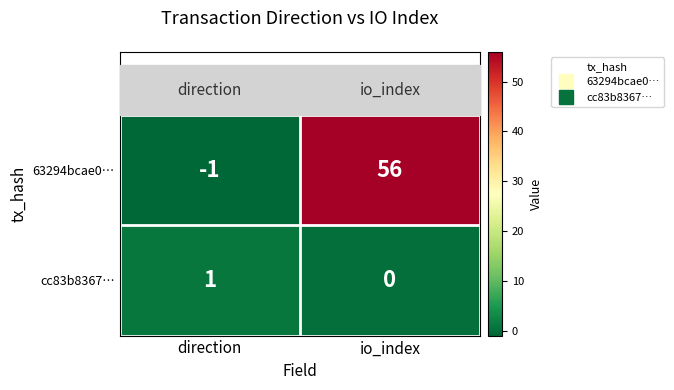

At which label is 63294bcae0… closest to 27?

direction